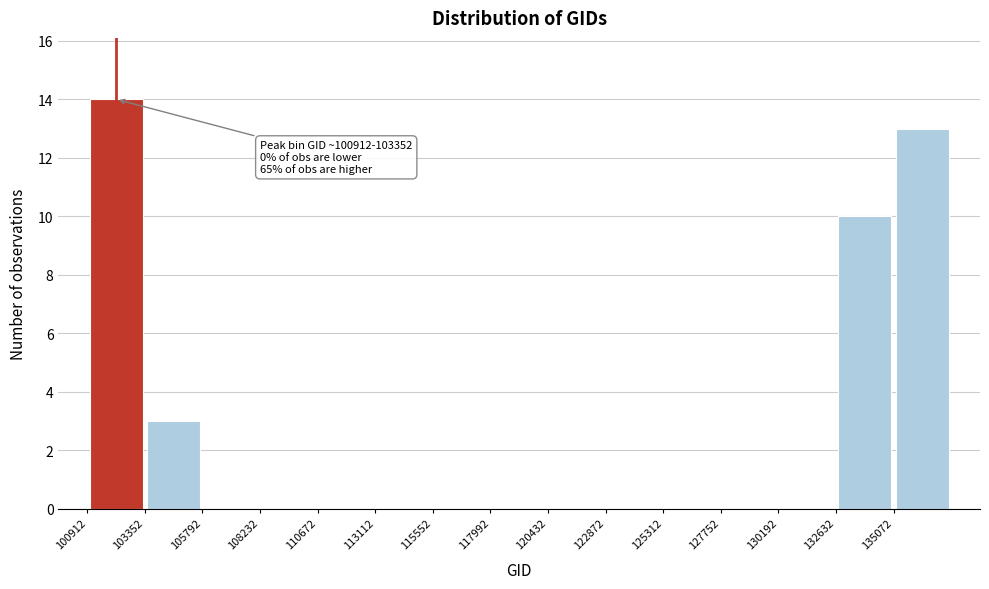

Over which range of the x-axis is the bar tallest?

101000 to 103500